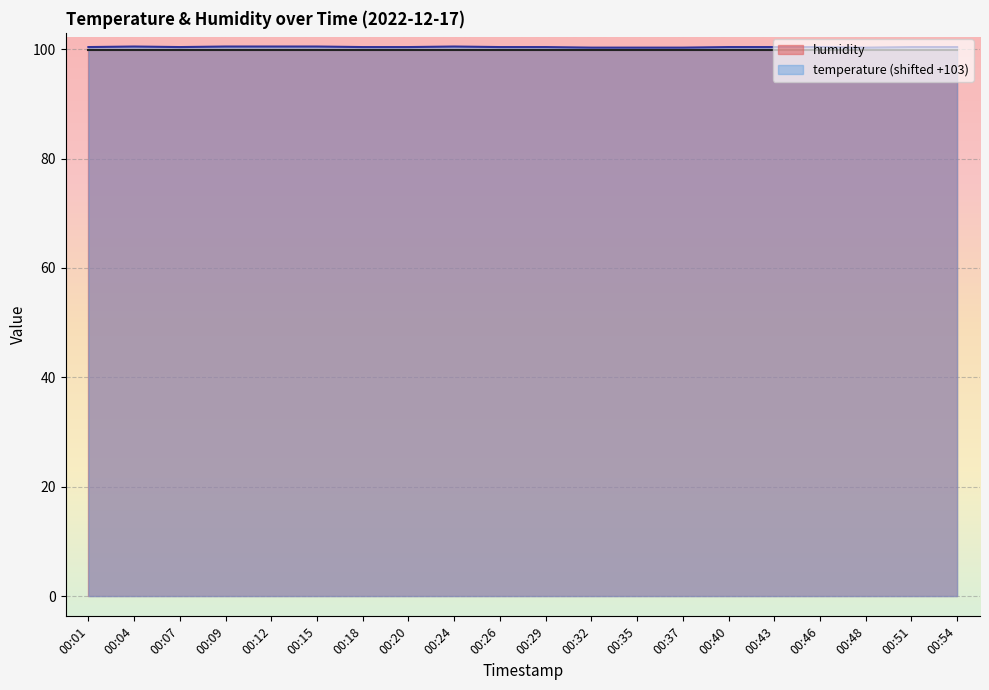

List the labels in order of value, smallest first.

00:32, 00:35, 00:37, 00:48, 00:01, 00:07, 00:18, 00:20, 00:26, 00:29, 00:40, 00:43, 00:46, 00:51, 00:54, 00:04, 00:09, 00:12, 00:15, 00:24